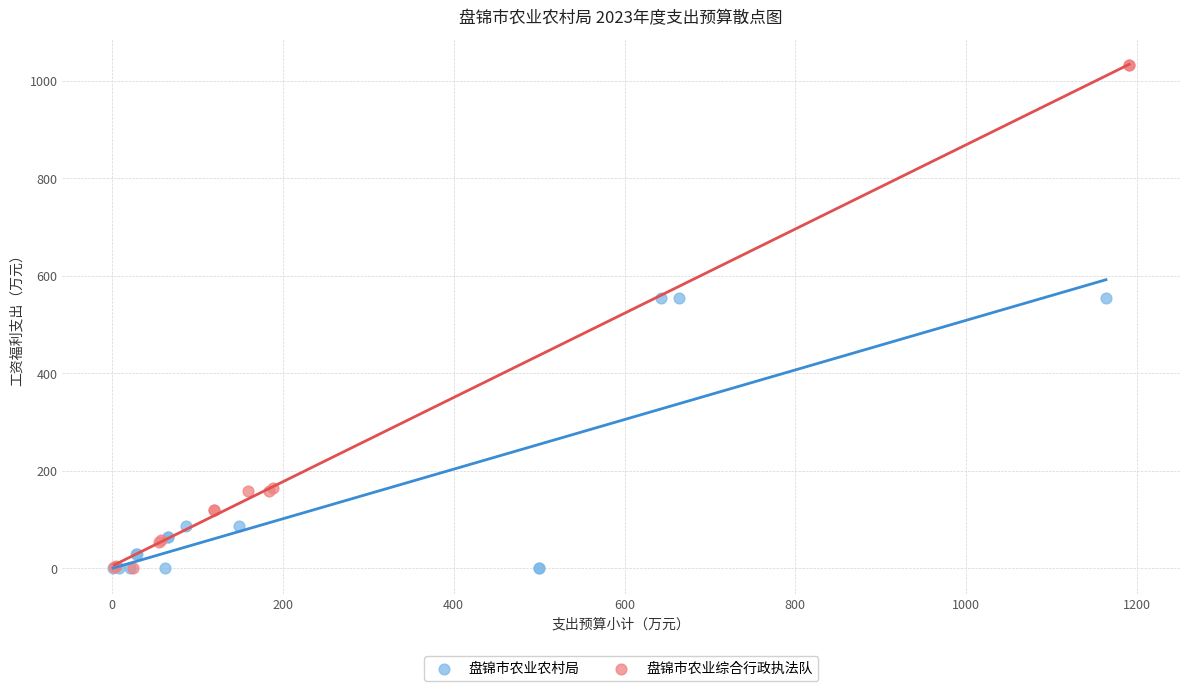

What are all the series names shown in the legend?

盘锦市农业农村局, 盘锦市农业综合行政执法队